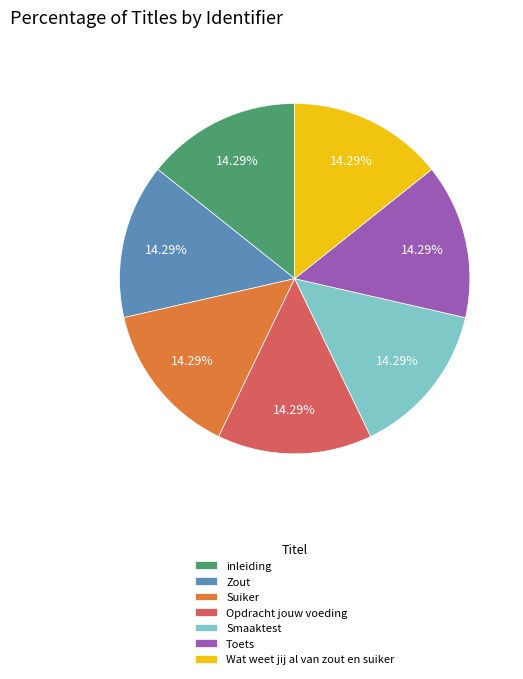

Does any single category account for the majority?

No